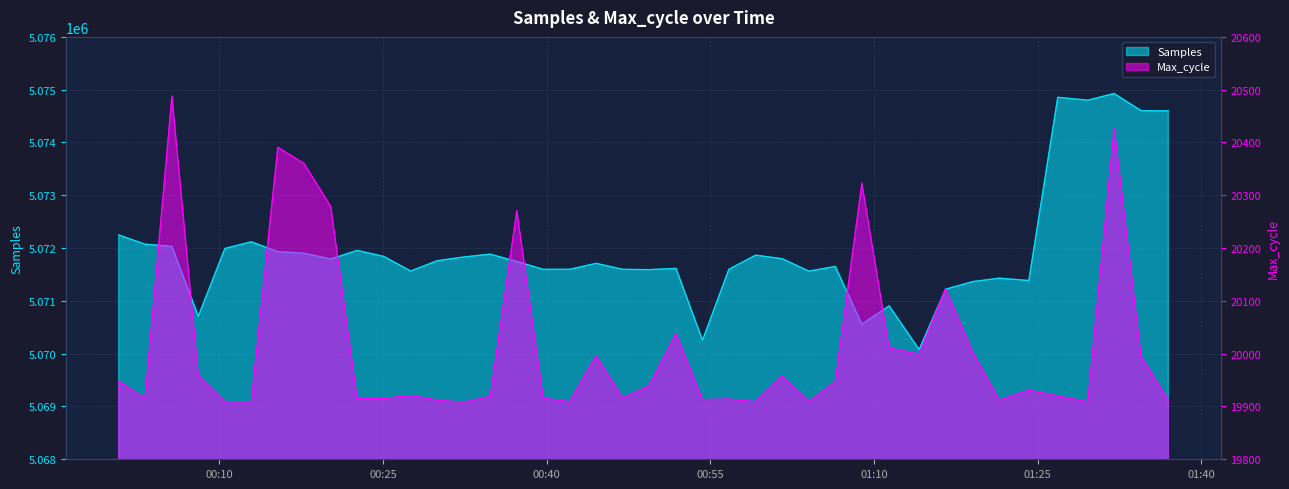

Which has a higher value, 2023/05/08 00:49:23 or 2023/05/08 01:11:23?

2023/05/08 00:49:23